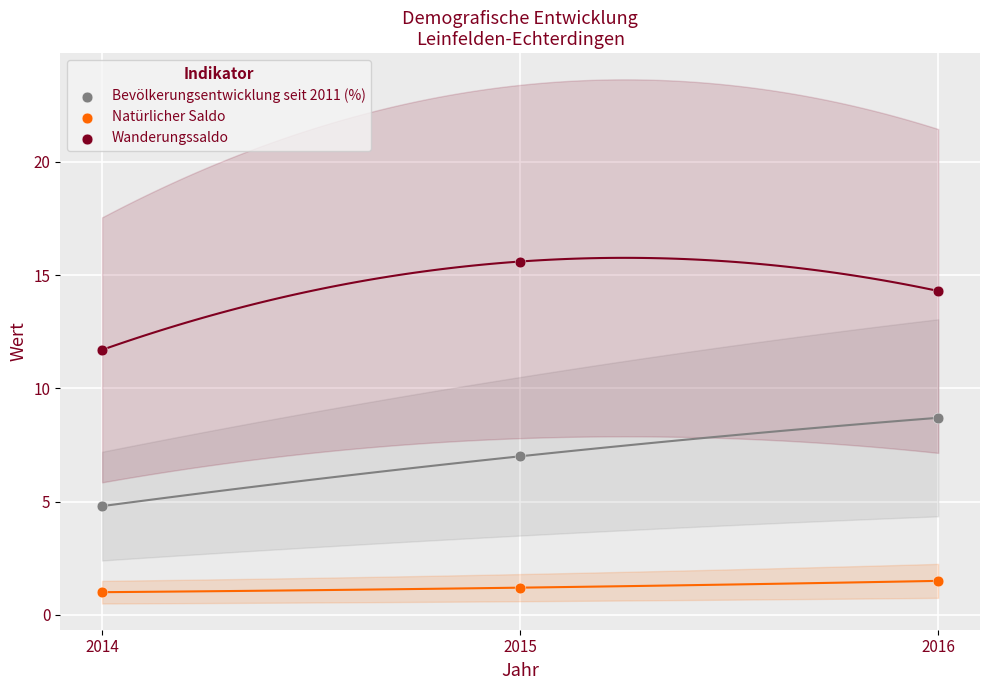

Which series reaches the minimum Y coordinate?

Natürlicher Saldo